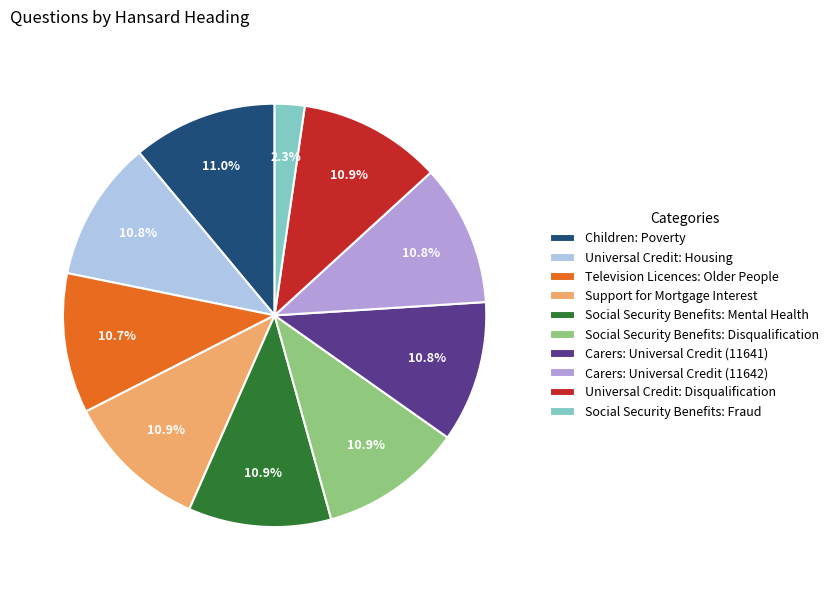

Which slice is the smallest?

Social Security Benefits: Fraud